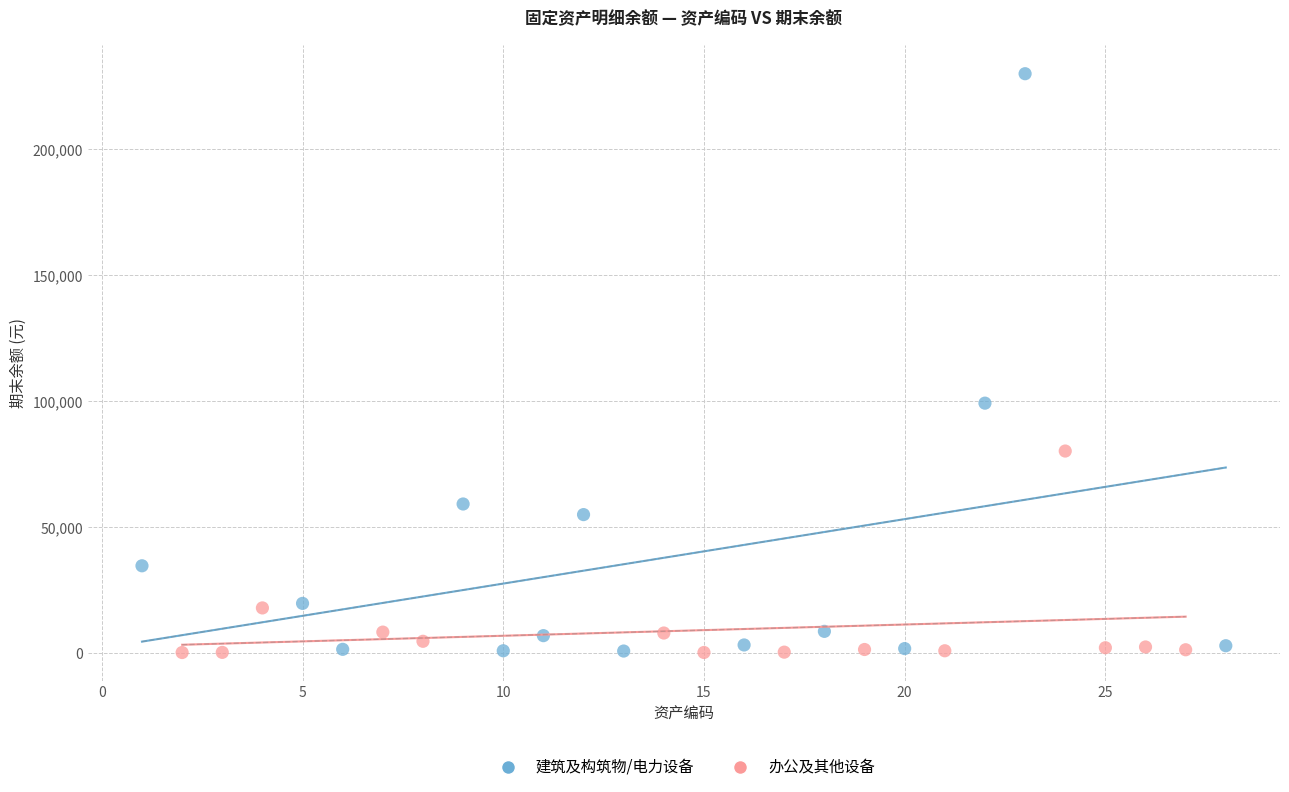

What are all the series names shown in the legend?

建筑及构筑物/电力设备, 办公及其他设备